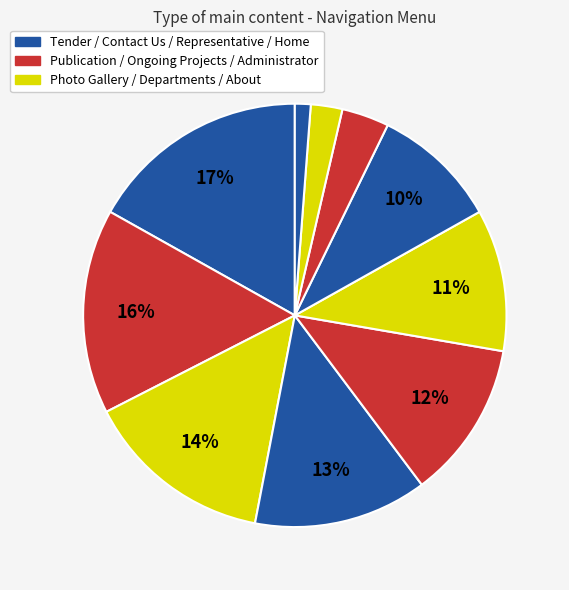

How many segments does this pie chart have?

10